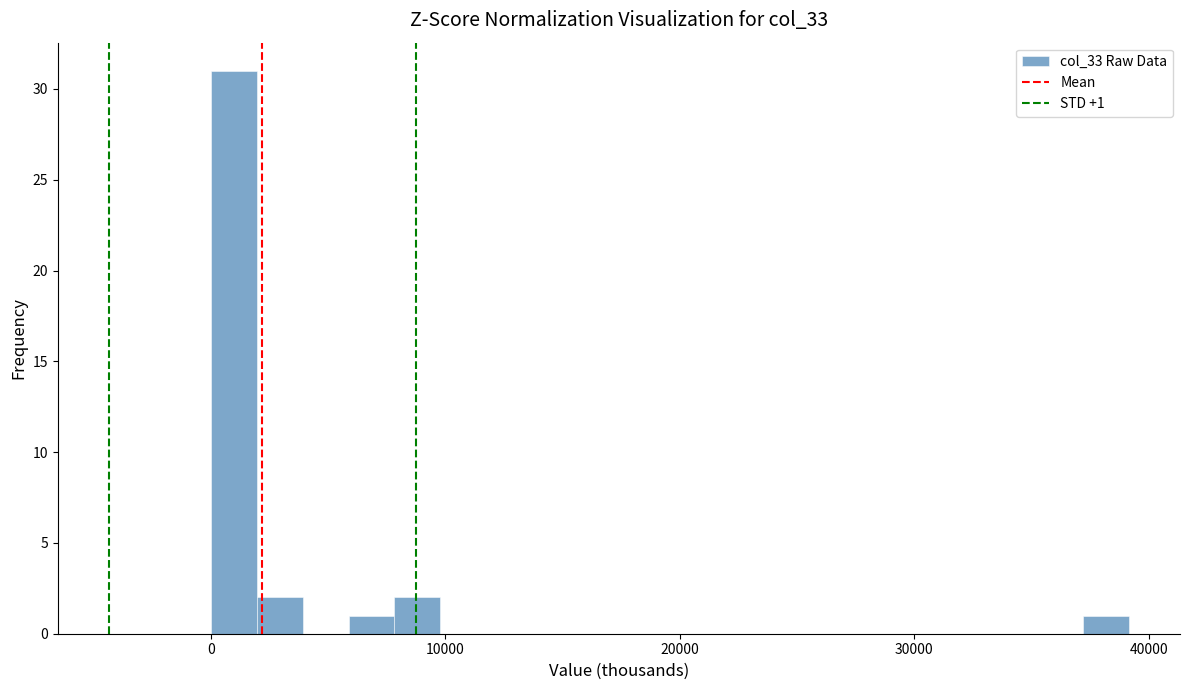

Read against the x-axis, roughly where is the centre of the tallest bar?

1000